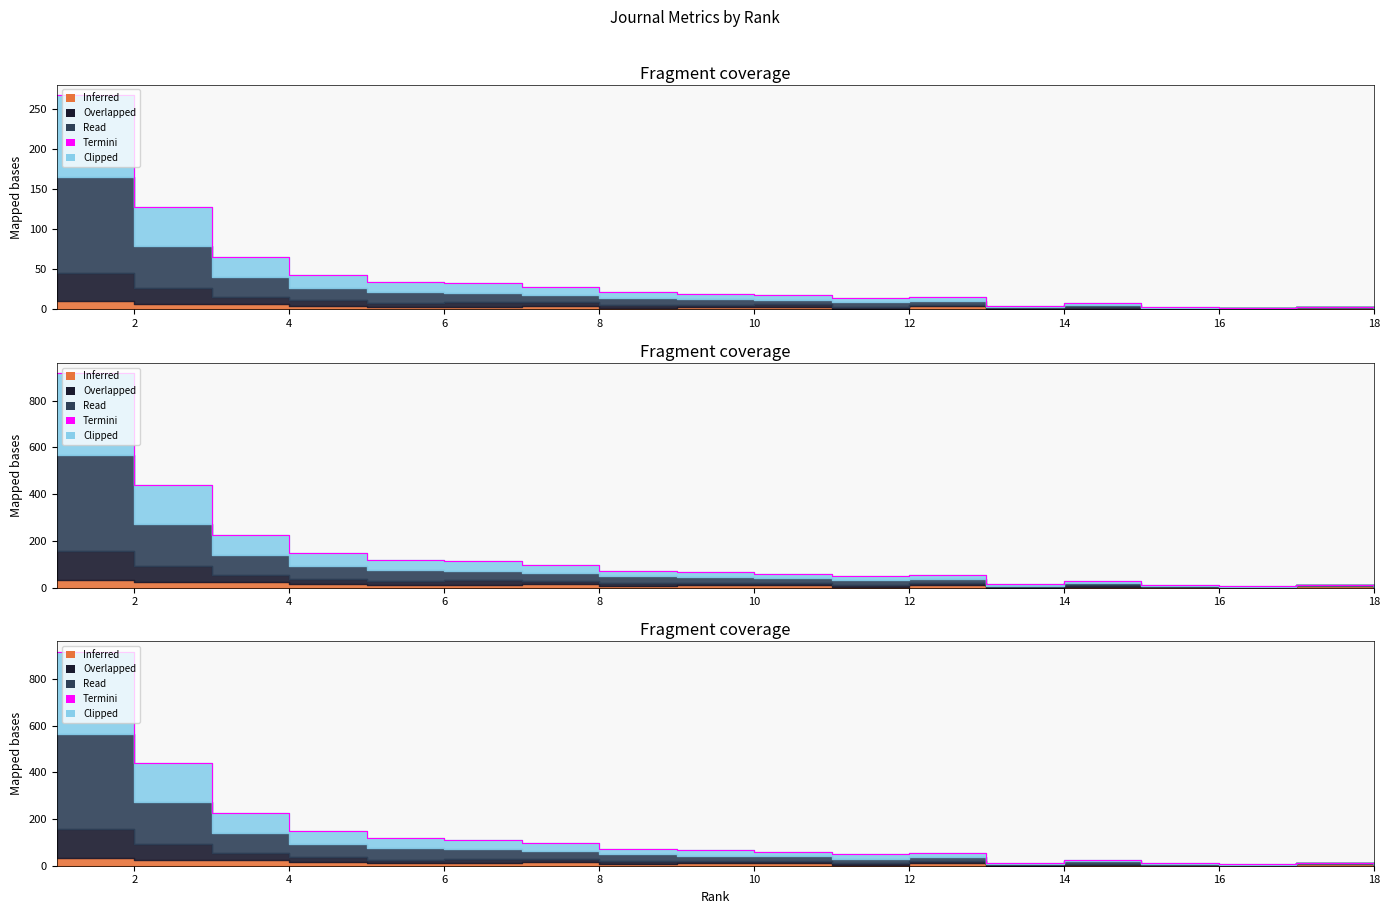

The chart shows a value of 1.8 at 15. True or false?

True